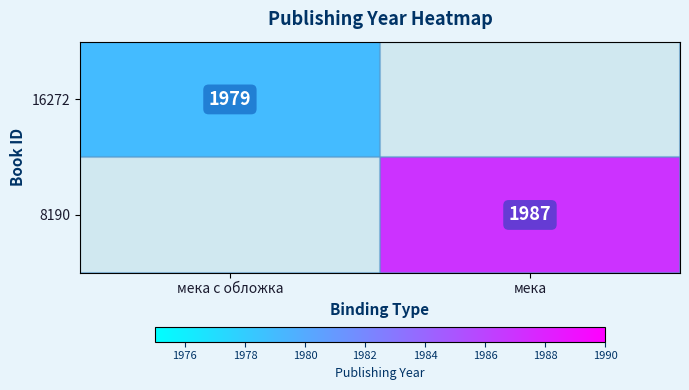

The value of 16272 at мека с обложка is 1979. True or false?

True